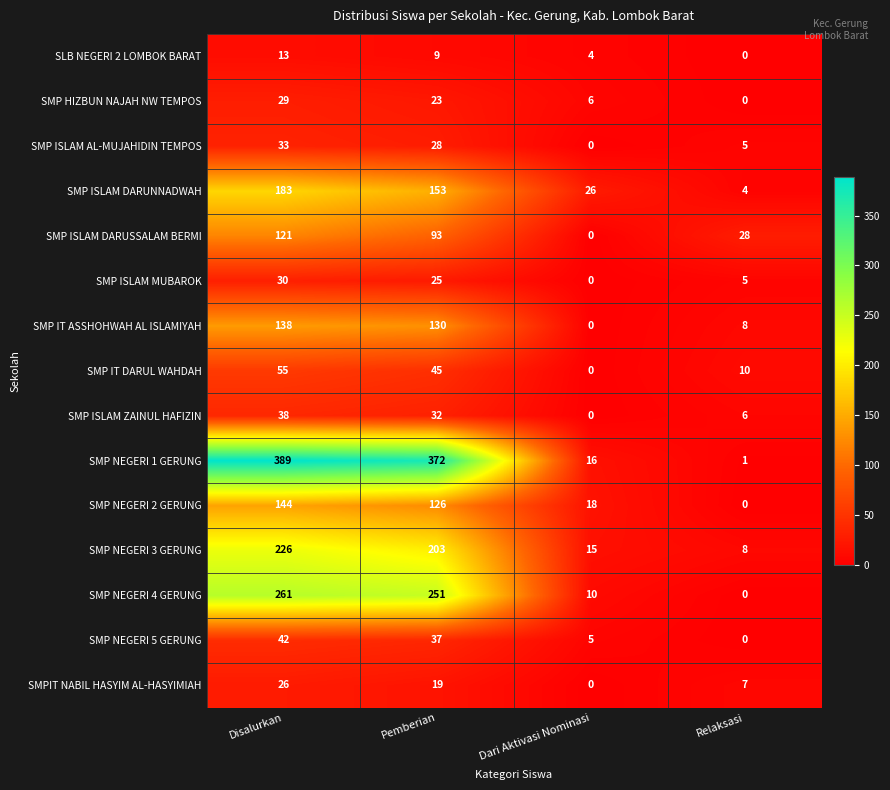

Between Disalurkan and Pemberian, which series saw the biggest shift?

SMP ISLAM DARUNNADWAH